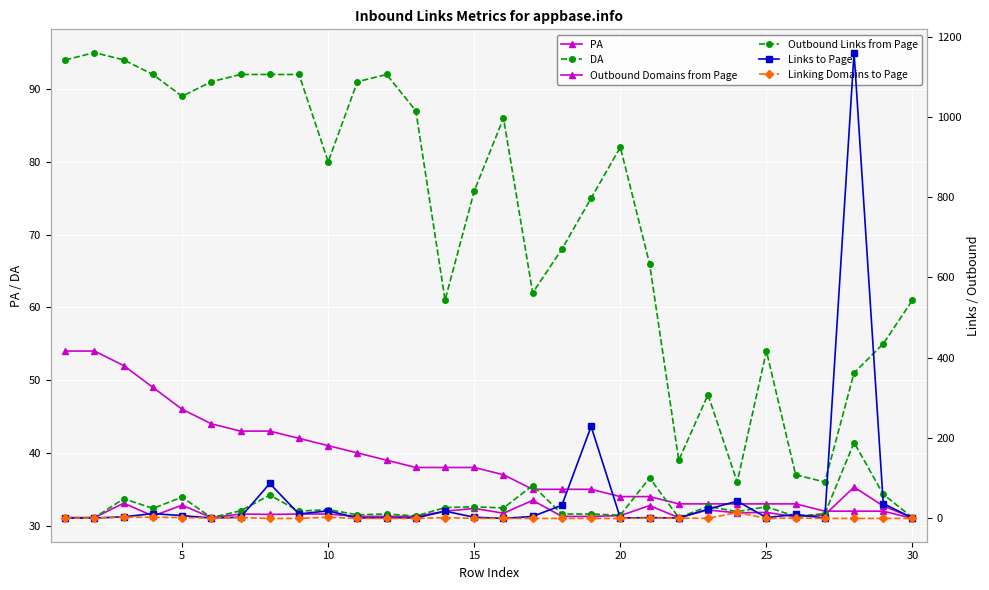

Rank the series by their maximum value, from lowest to highest.

Linking Domains to Page, PA, Outbound Domains from Page, DA, Outbound Links from Page, Links to Page